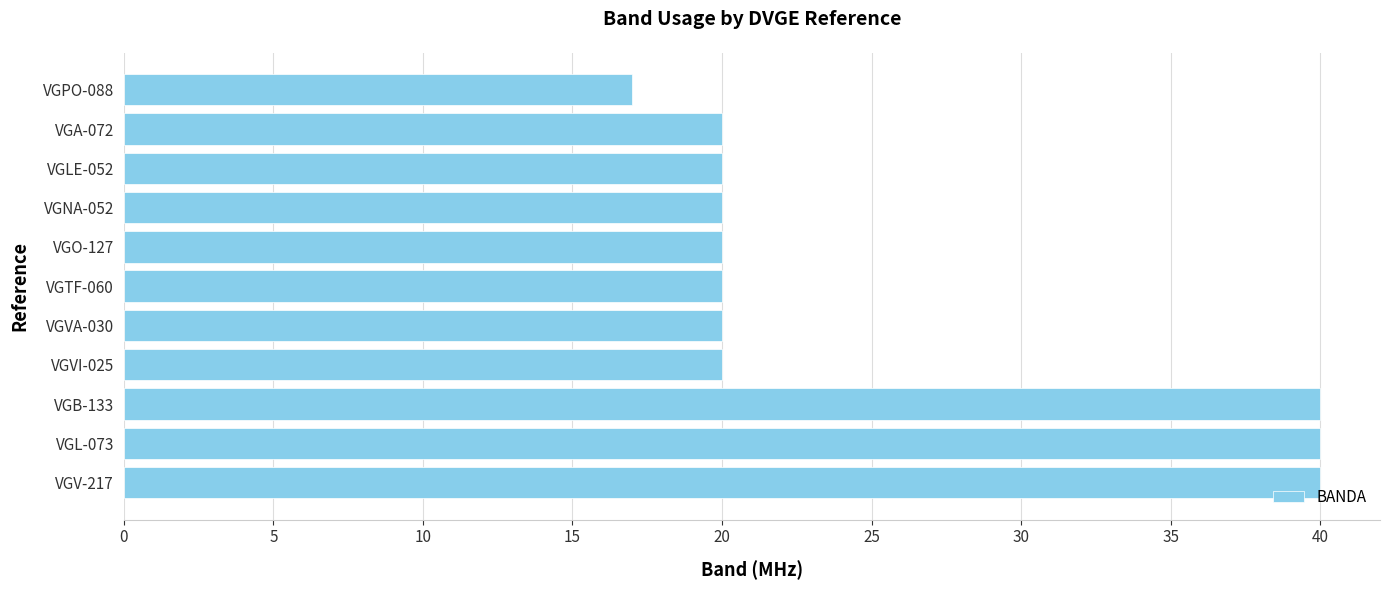

At which category does the chart reach its minimum across all series?

VGPO-088